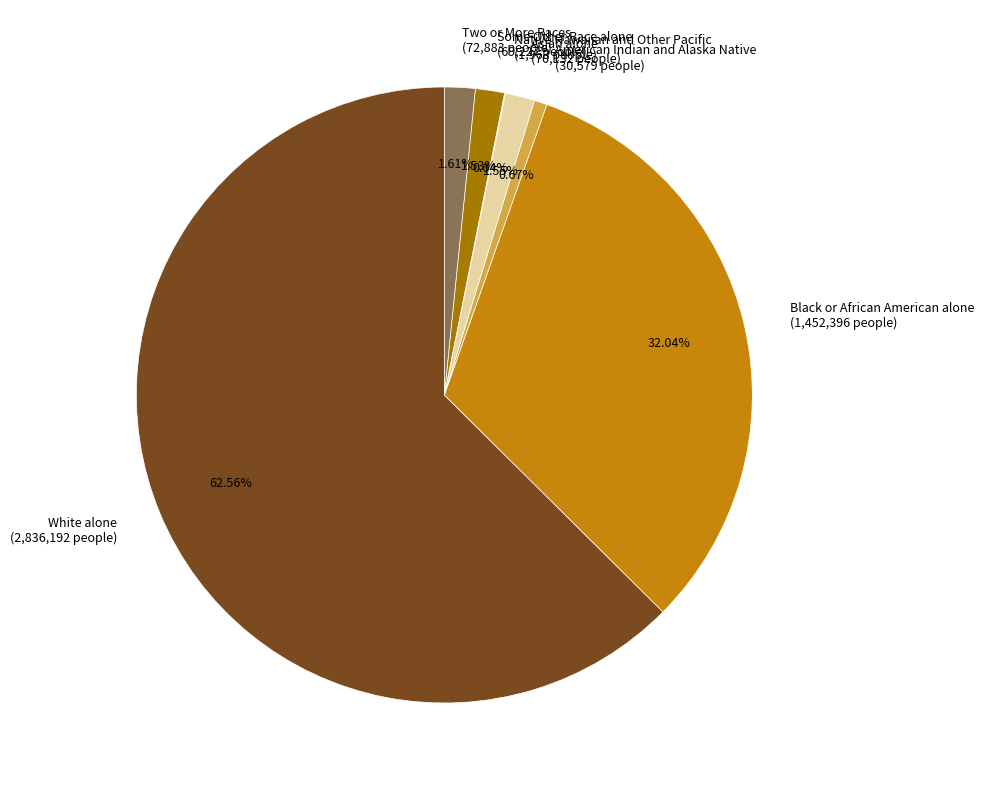

True or false: Asian alone accounts for 12% of the total.

False